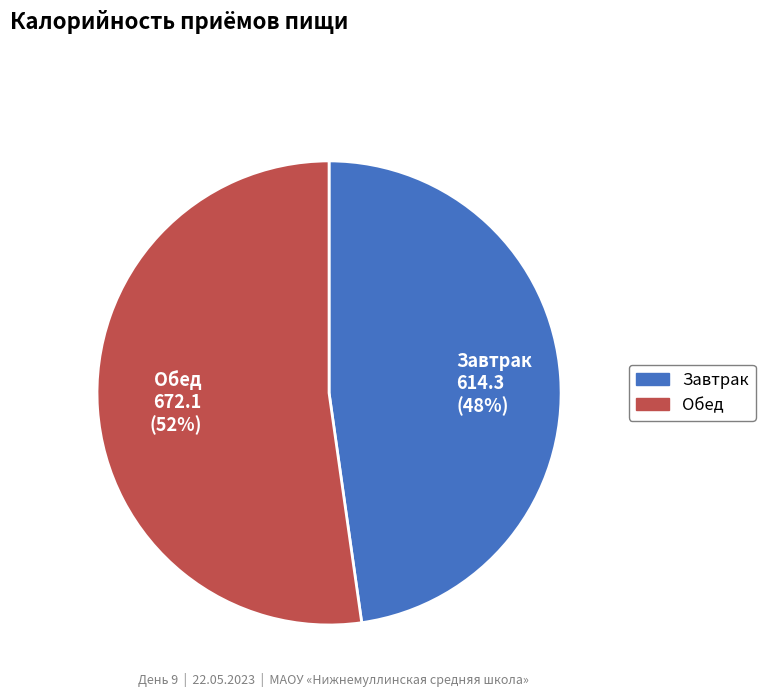

What is the largest slice in the pie chart?

Обед